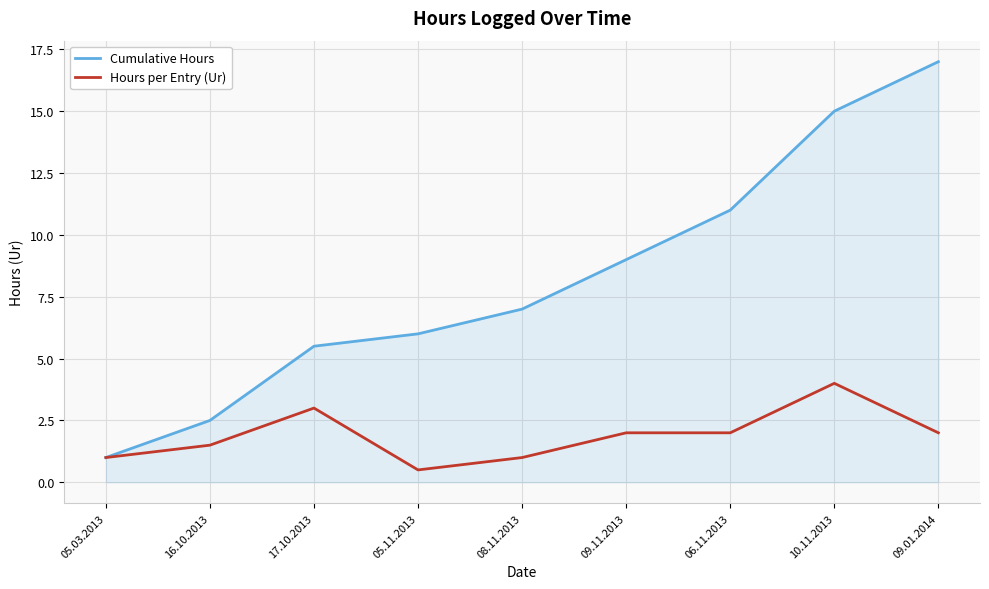

True or false: Hours per Entry (Ur) has more than 0 interior local peaks.

True